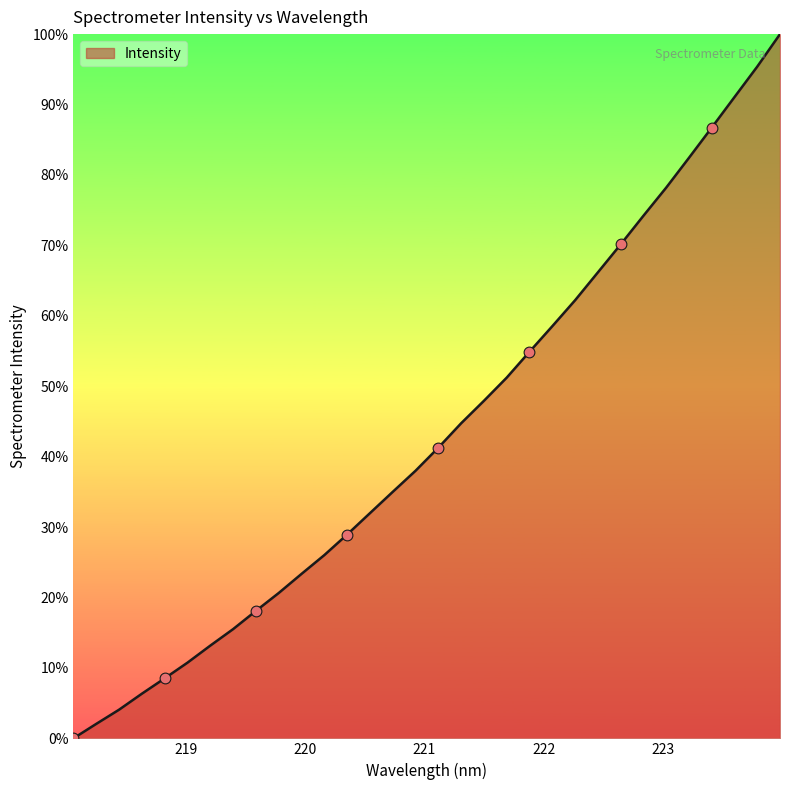

What is the difference between the maximum and minimum values?

100.0